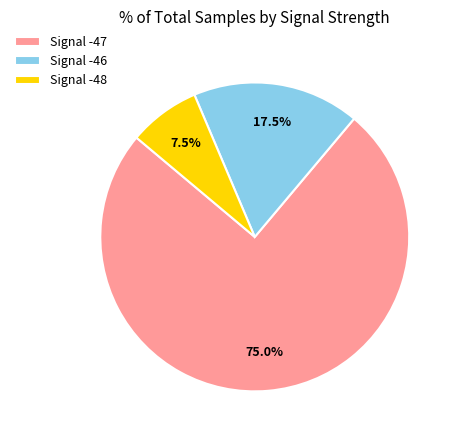

Approximately how many times larger is the value at Signal -47 compared to Signal -46?

4.3